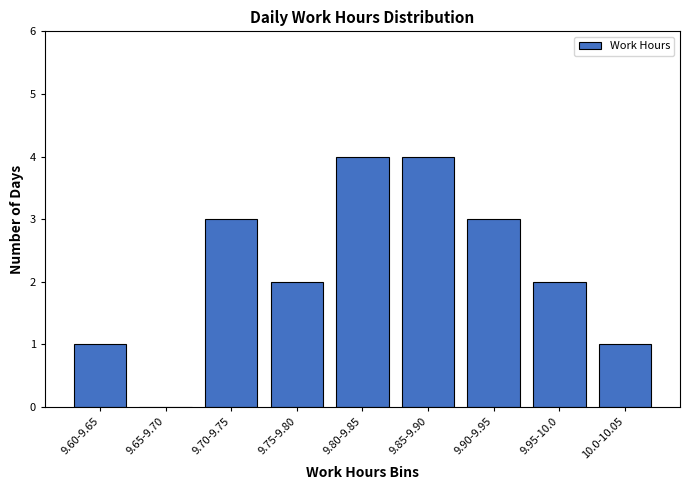

Reading left to right, extract all data points from this chart.

9.60-9.65=1	9.65-9.70=0	9.70-9.75=3	9.75-9.80=2	9.80-9.85=4	9.85-9.90=4	9.90-9.95=3	9.95-10.0=2	10.0-10.05=1